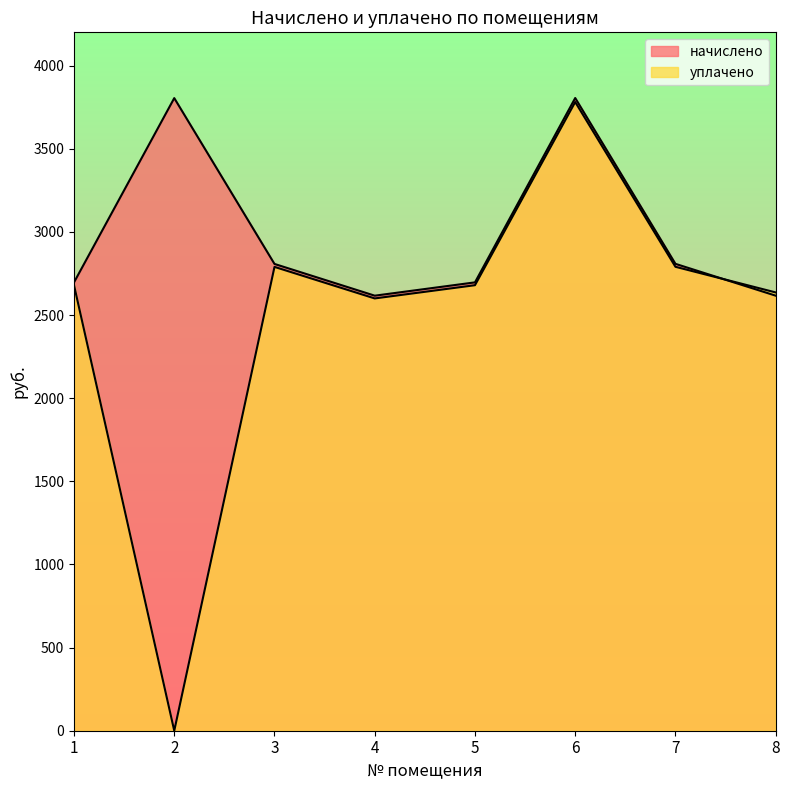

What is the approximate value of уплачено at 3?

2789.4